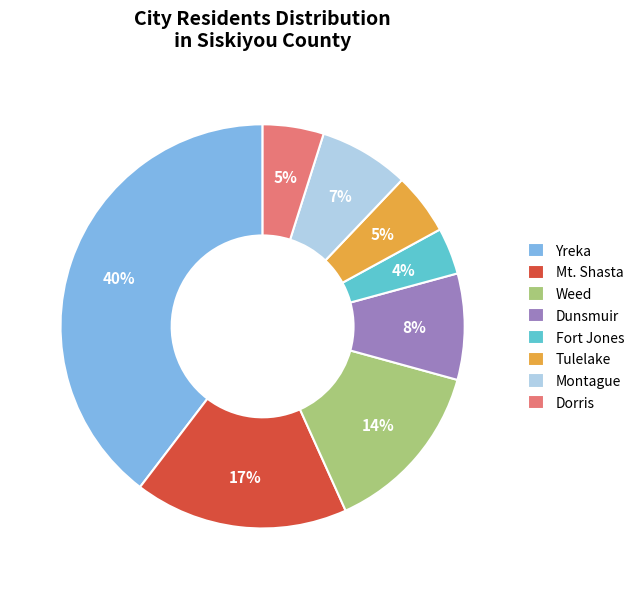

Is the sum of Tulelake and Dorris greater than half?

No